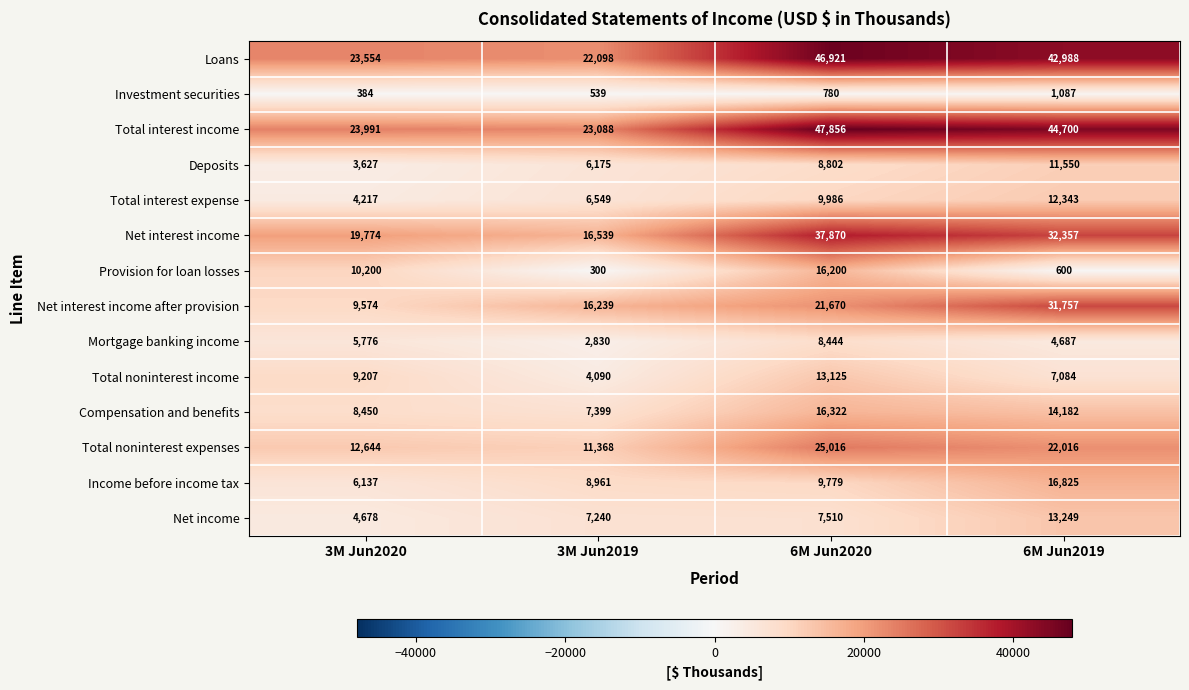

Which series has the widest spread of values?

Loans